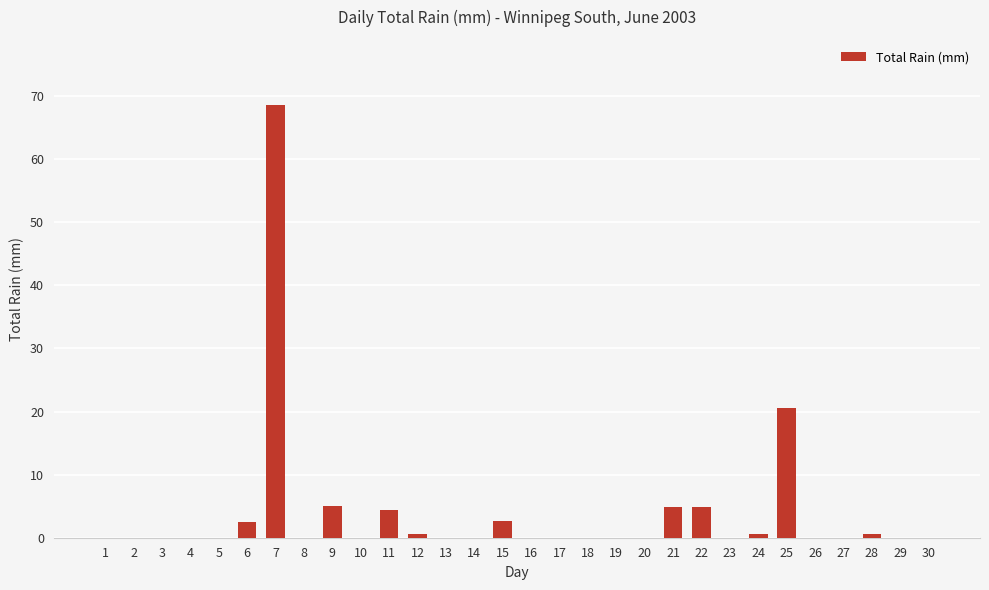

What is the greatest value displayed?

68.6